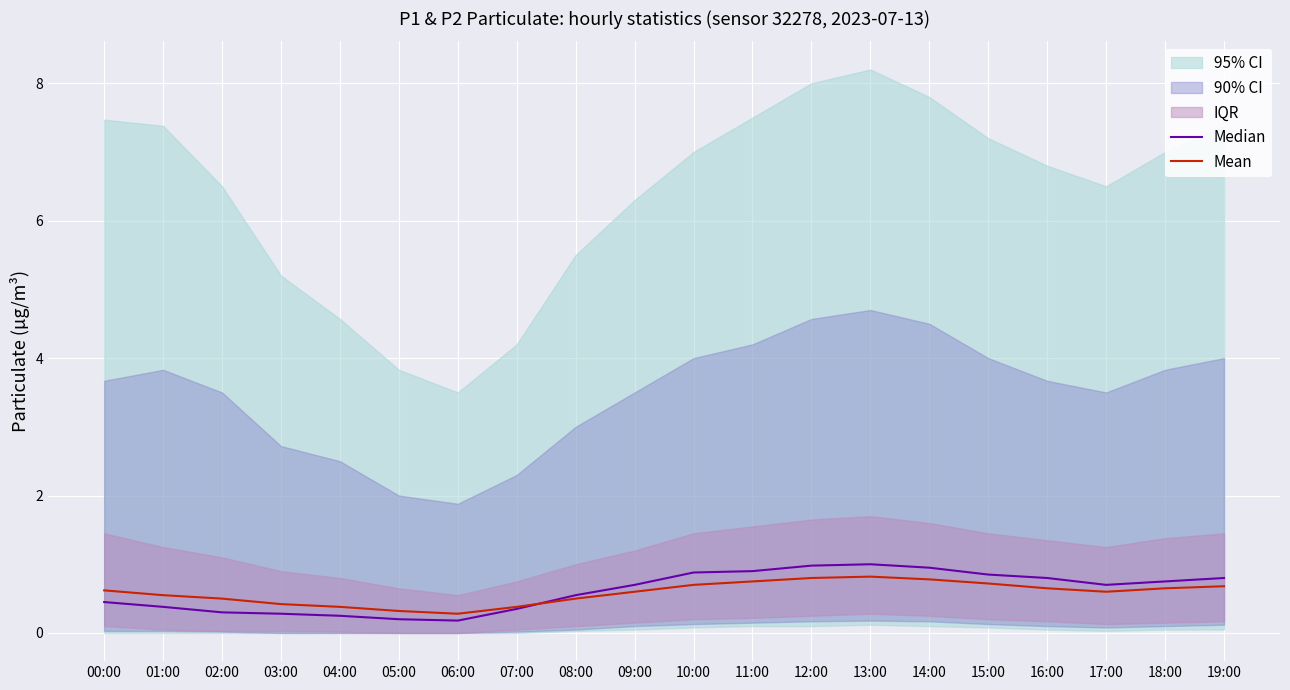

List the series in order of their overall mean, highest first.

Median, Mean